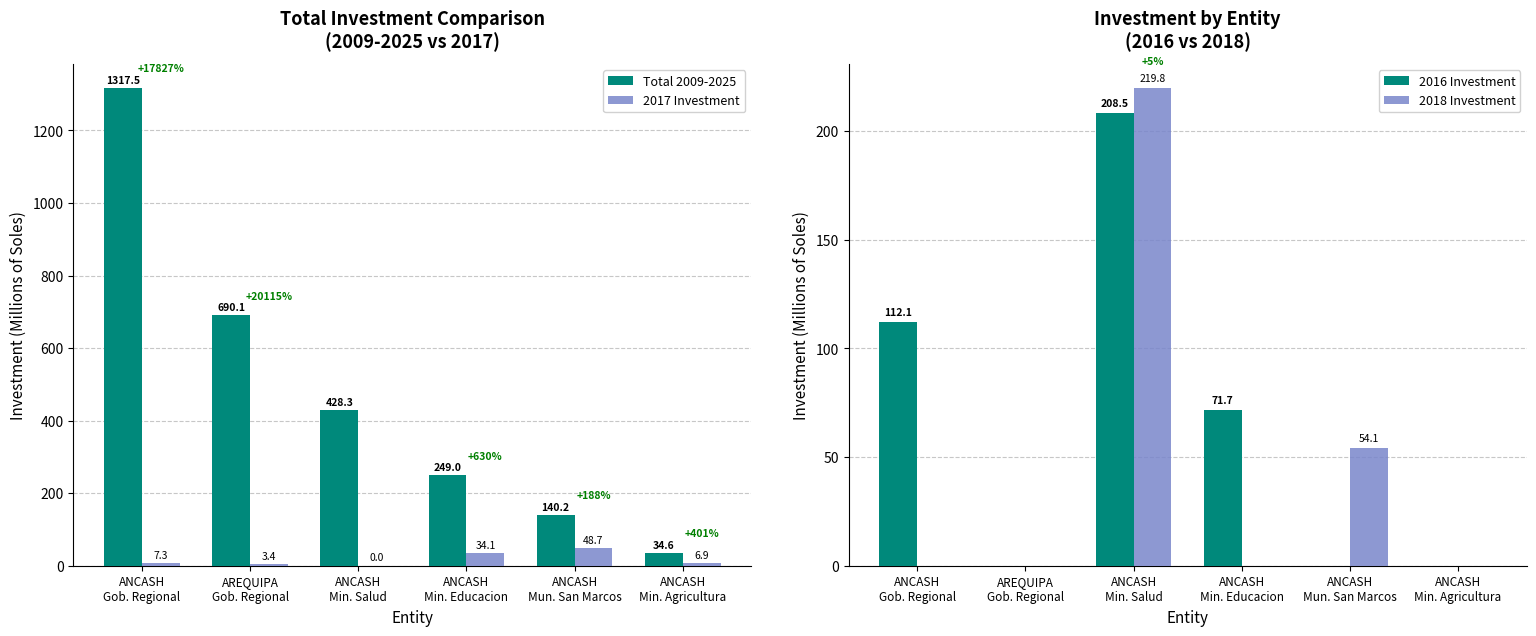

What are all the series names shown in the legend?

Total 2009-2025, 2017 Investment, 2016 Investment, 2018 Investment